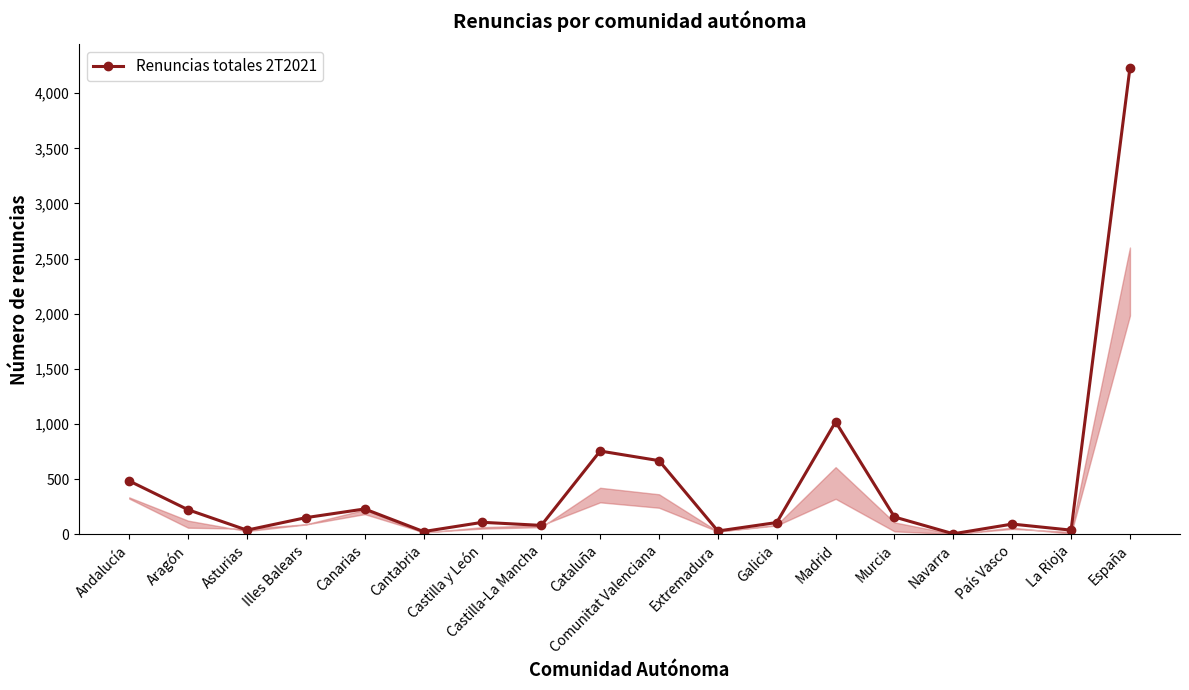

How many lines are shown in the chart?

1